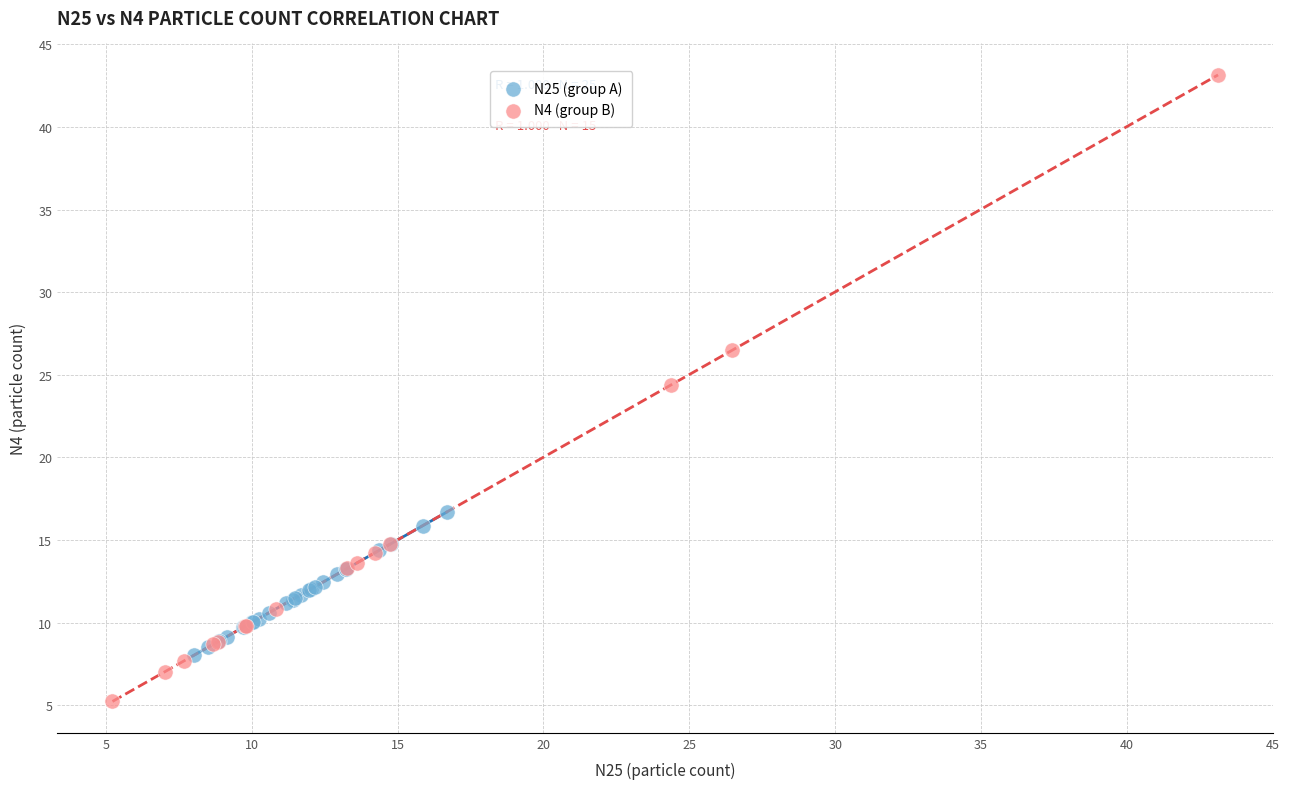

Which series contains the lowest Y value?

N4 (group B)